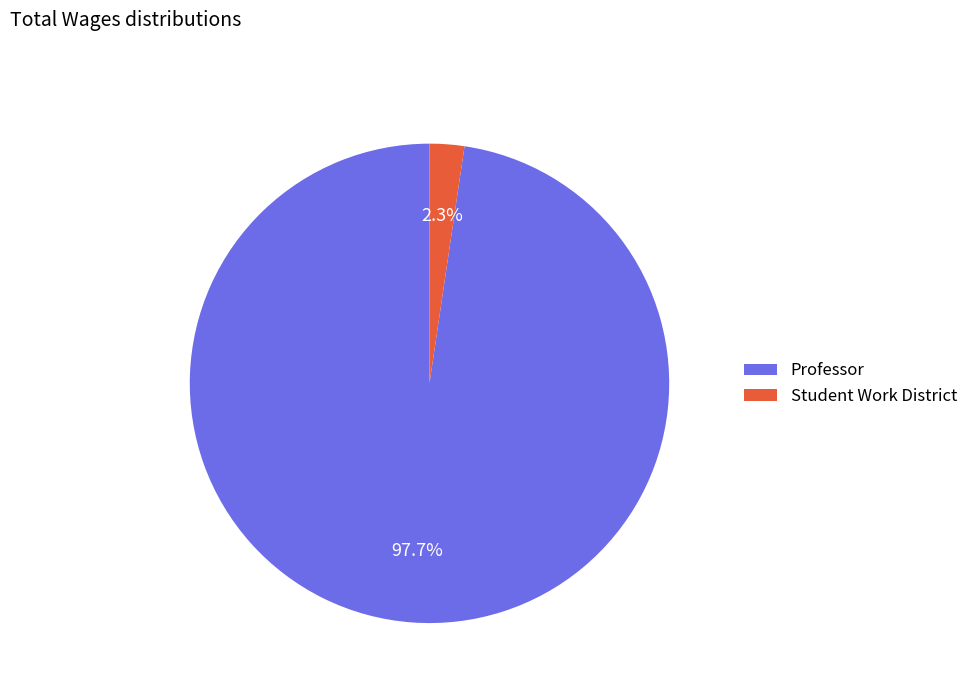

Between Professor and Student Work District, which is larger?

Professor